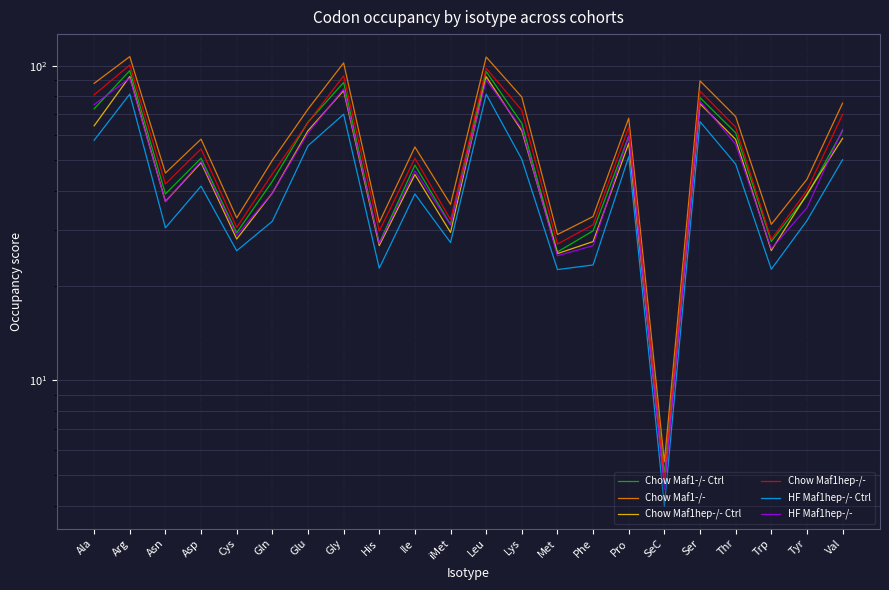

At how many categories does at least one series exceed 96?

3